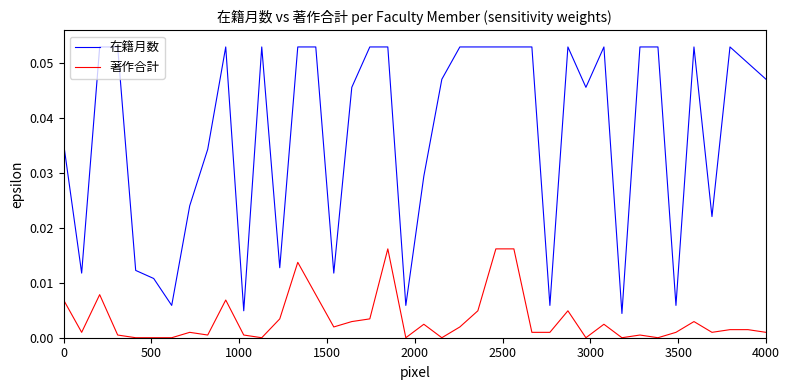

Rank the series by their maximum value, from highest to lowest.

在籍月数, 著作合計